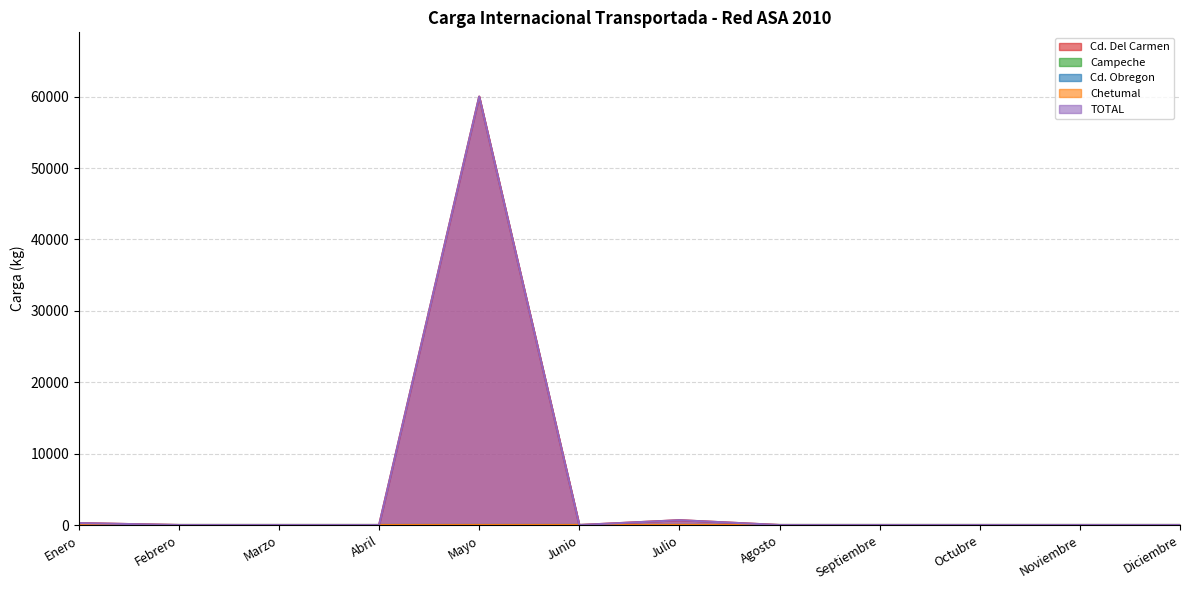

True or false: TOTAL has a value of 37781 at Noviembre.

False